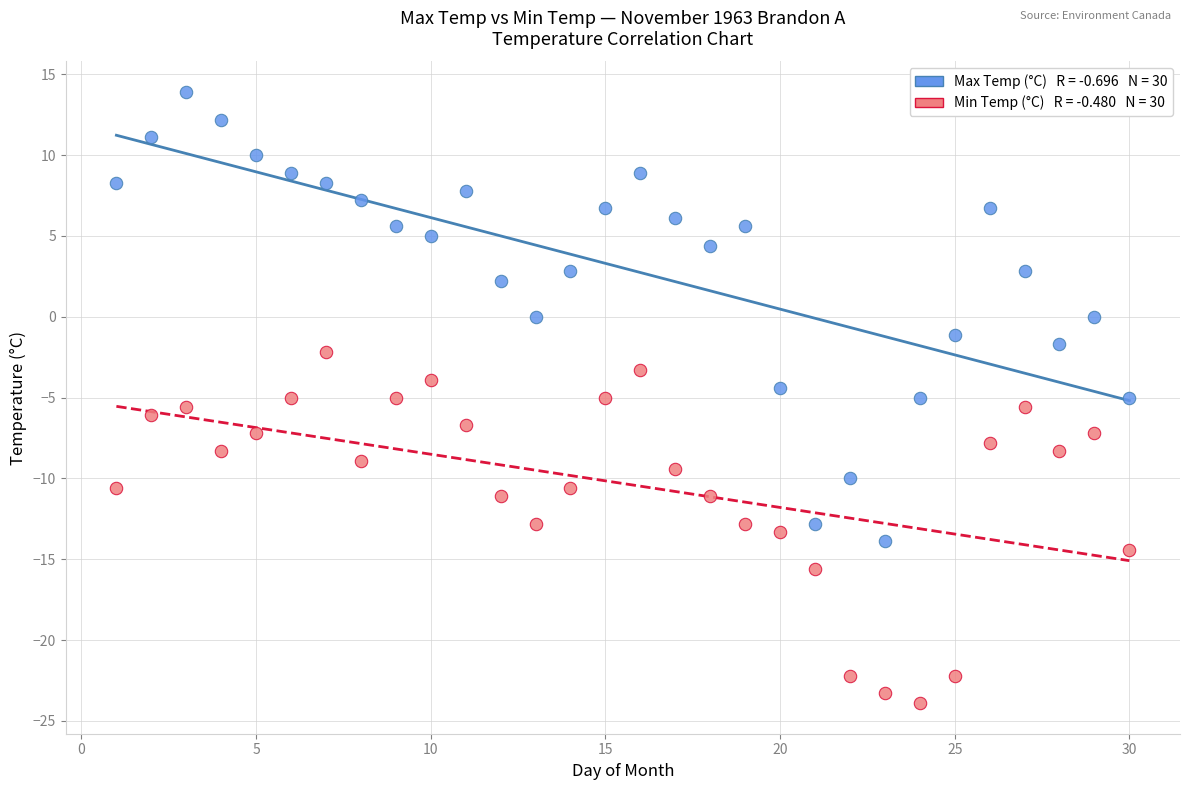

Across all data points, what is the range of Y values (max minus min)?

37.8